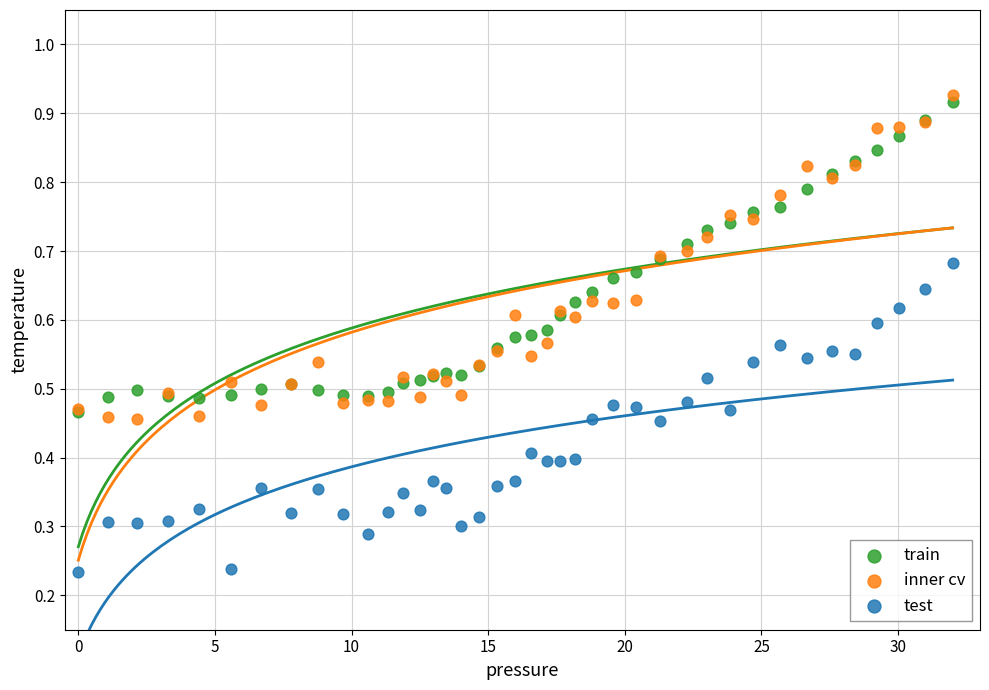

Which series contains the lowest Y value?

test